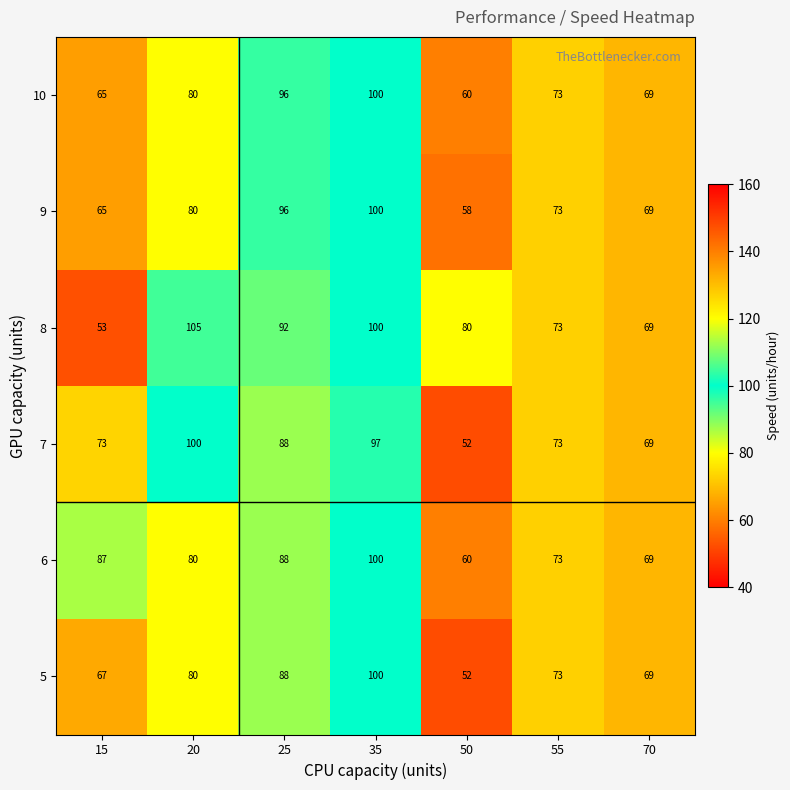

Is it true that 5 equals 69 at 70?

True